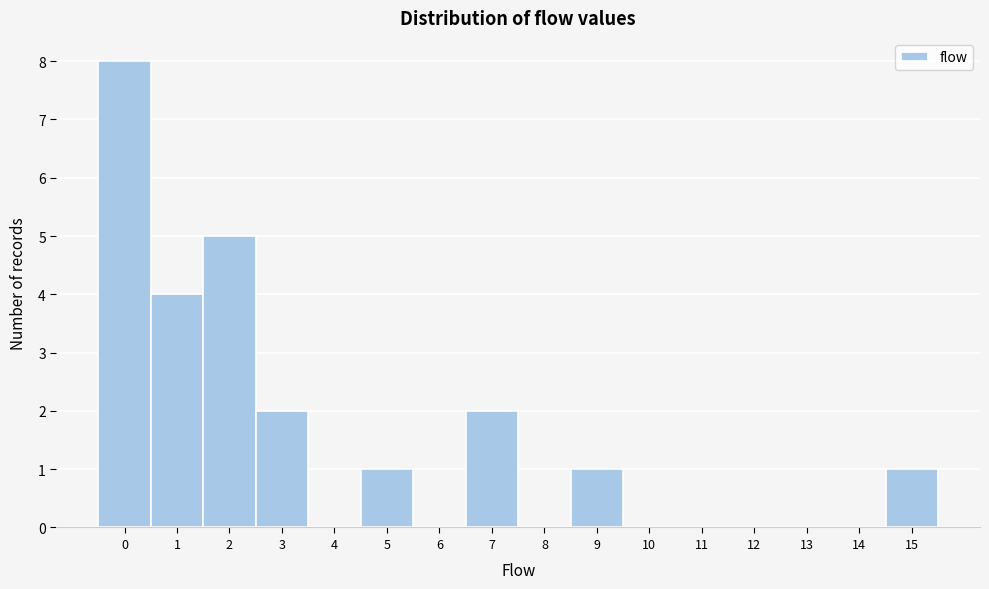

Over which range of the x-axis is the bar tallest?

-0.5 to 0.5